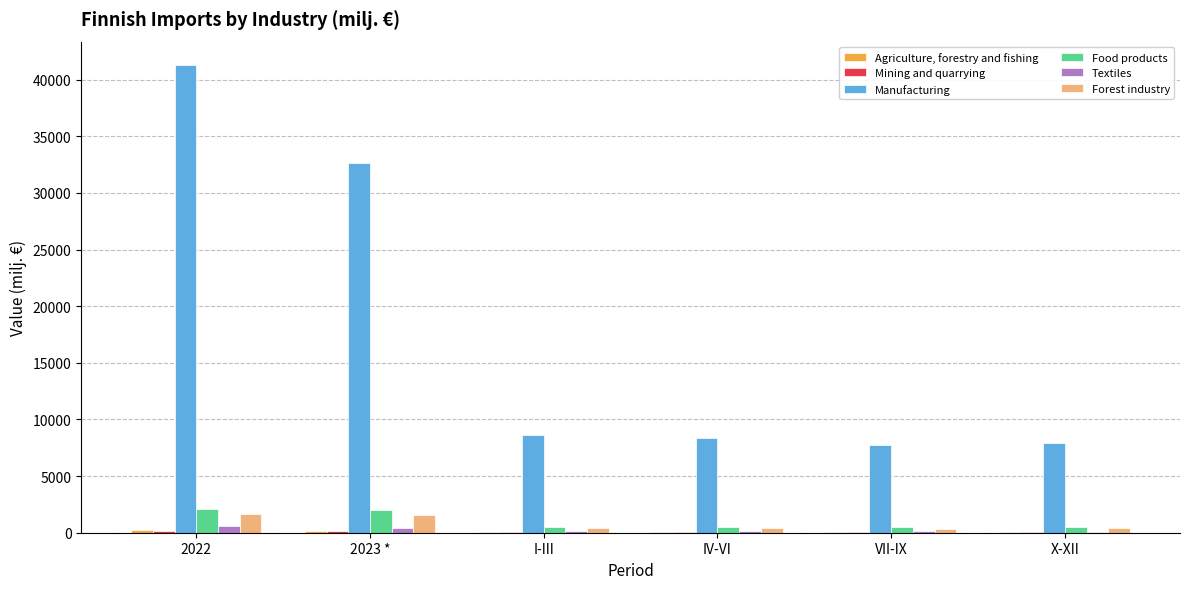

At which category is the sum across all series the highest?

2022